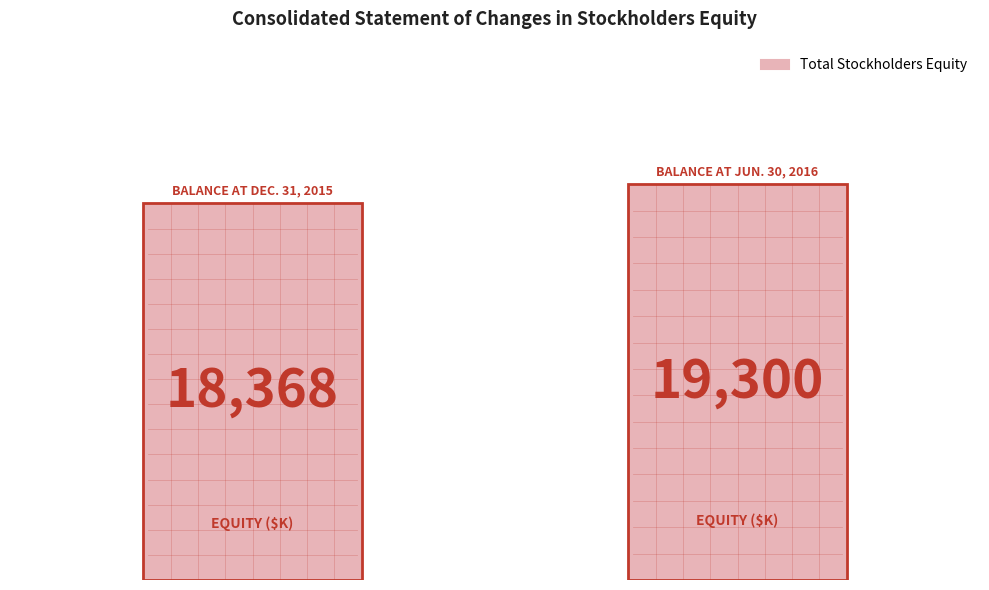

Reading left to right, list all the values displayed in this chart.

18368	19300